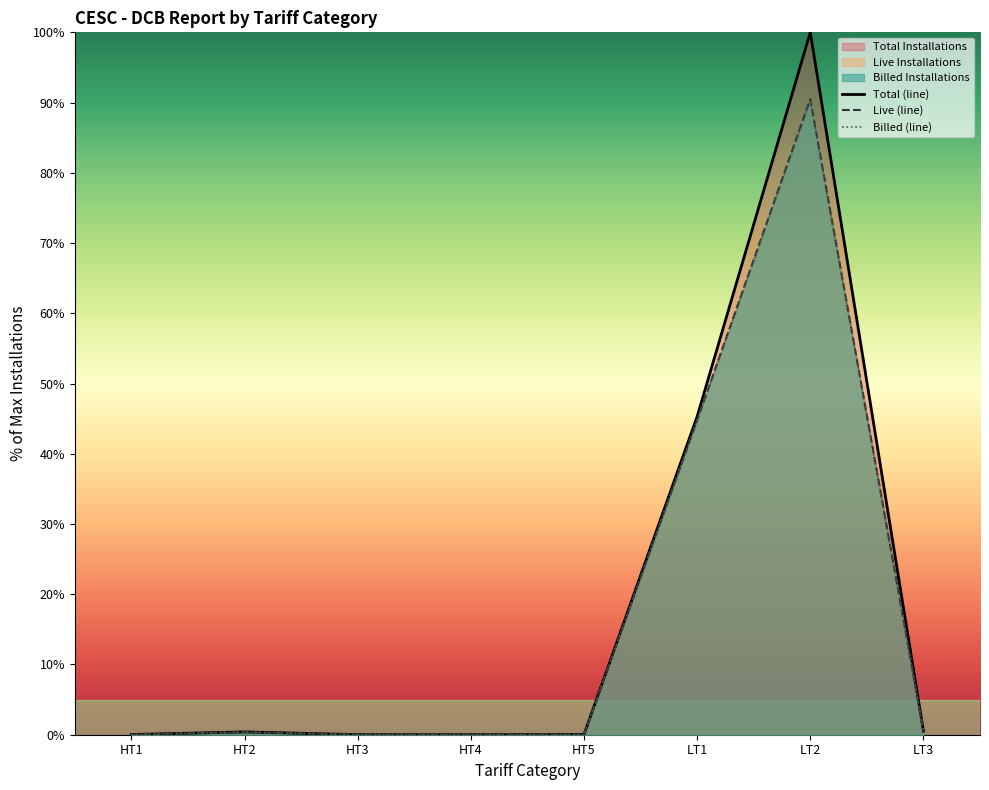

What is the average value of the Billed Installations series?

17.0